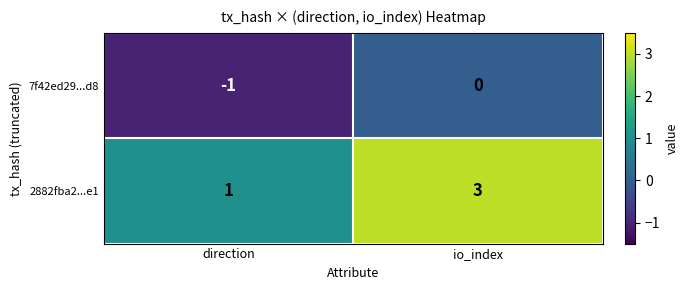

What is the highest value of the 2882fba2...e1 series?

3